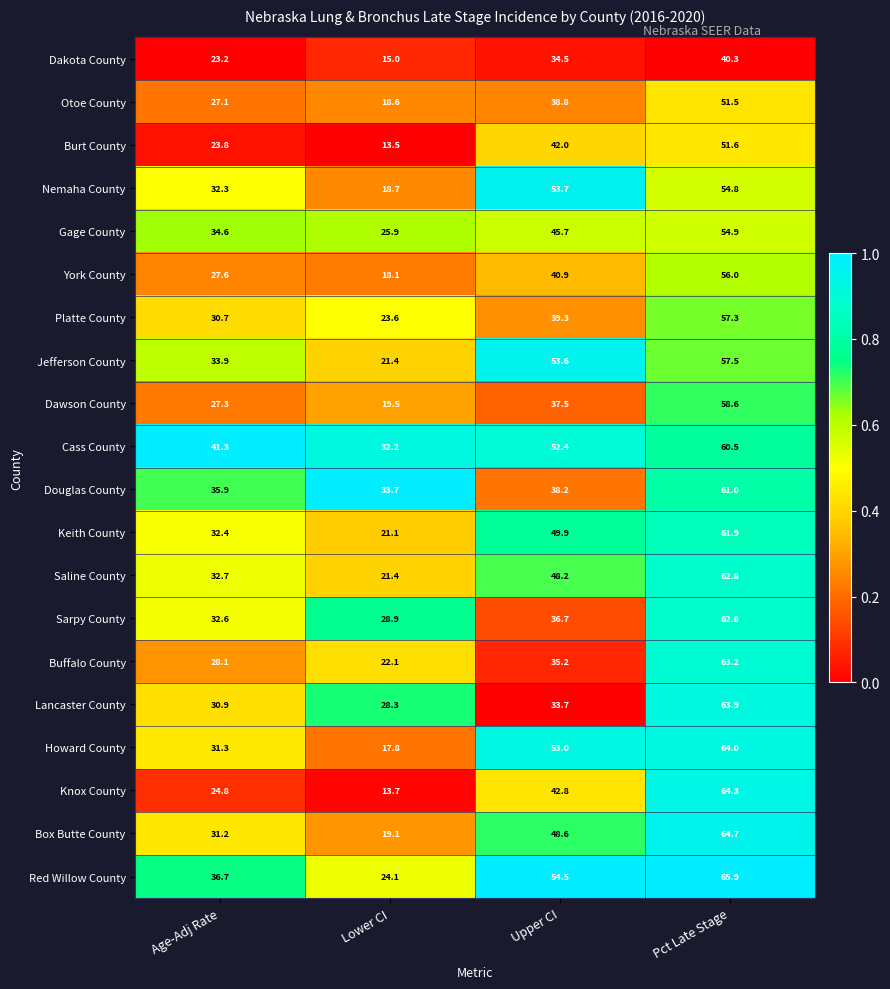

What is the total value across all series at Age-Adj Rate?

618.4